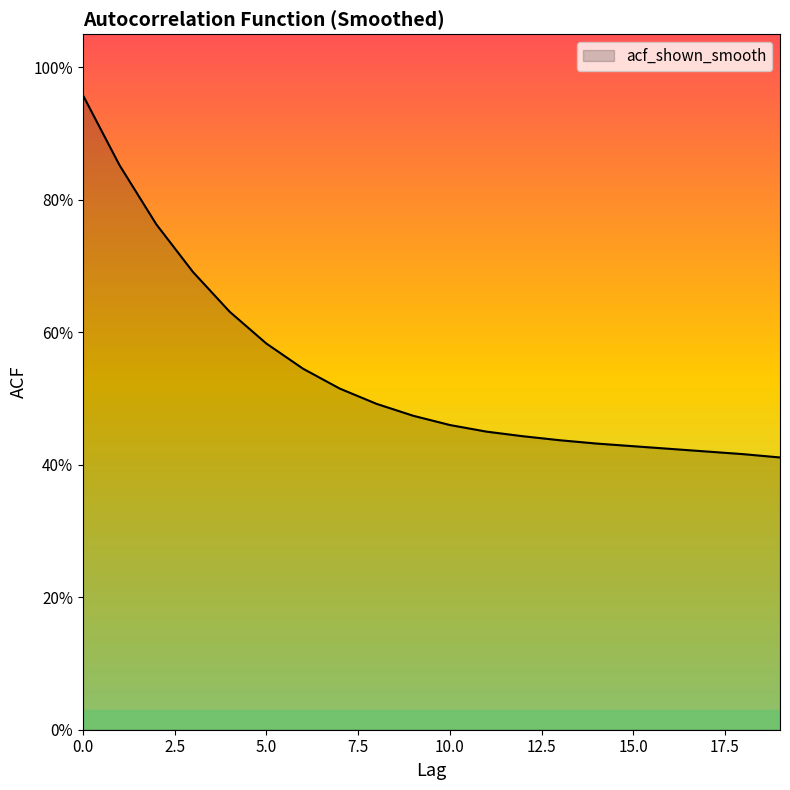

Is this an area chart (filled region under the line)?

Yes